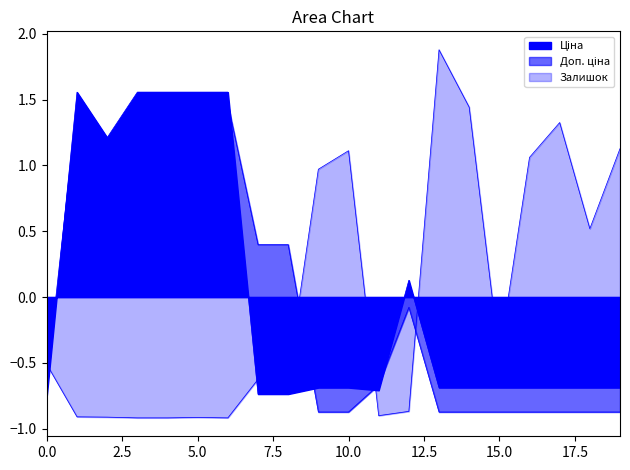

In Доп. ціна, how many points are higher than both neighbors (excluding endpoints)?

2